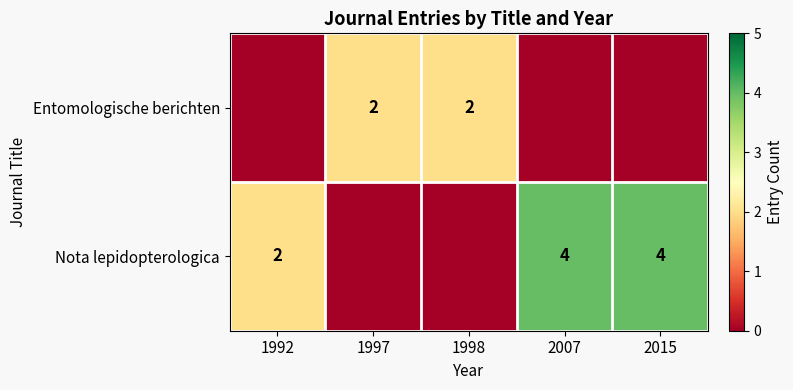

The value of Entomologische berichten at 1997 is 2. True or false?

True